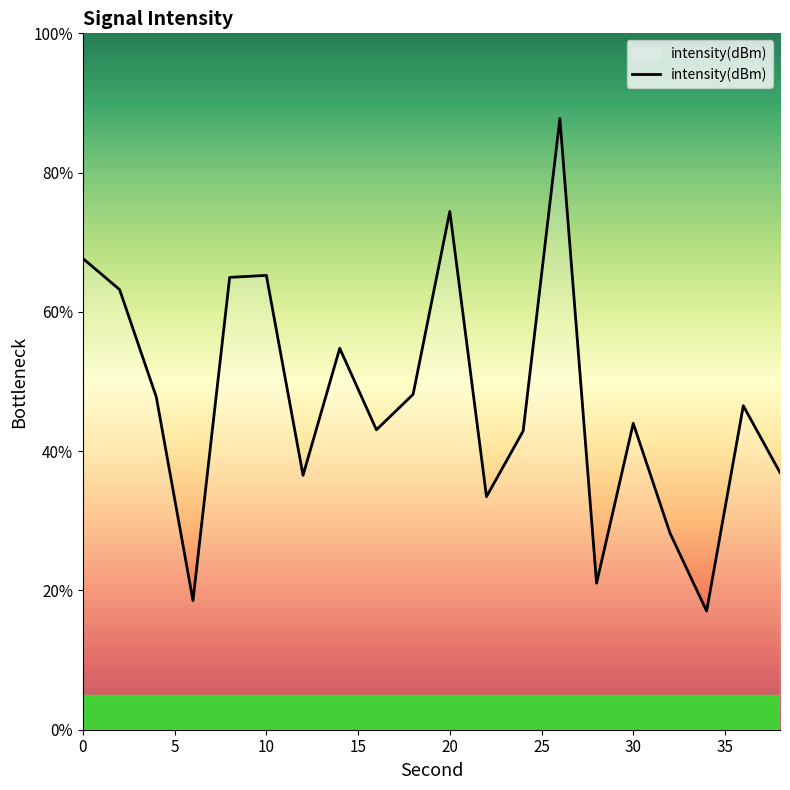

How many lines are shown in the chart?

1